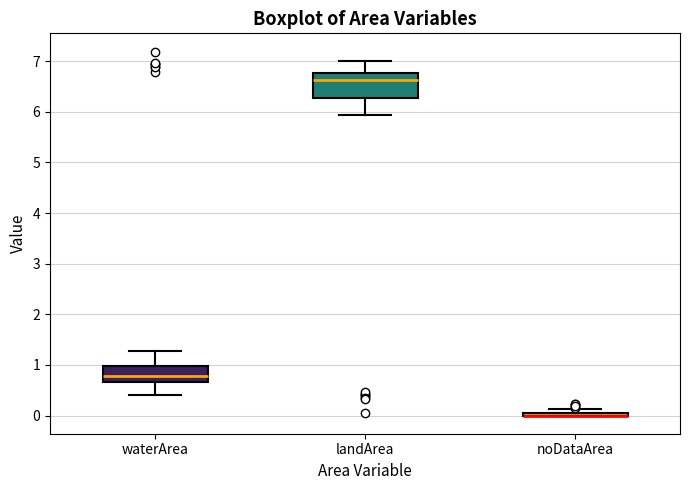

Where is the upper edge of the box for landArea on the y-axis? The values are not printed on the chart, so give them approximately, as read against the axis.

6.8